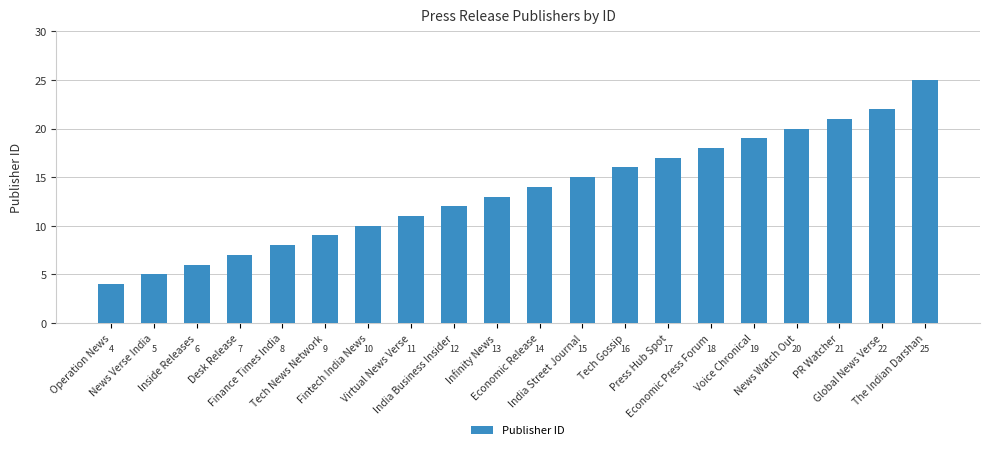

What is the average value?

14